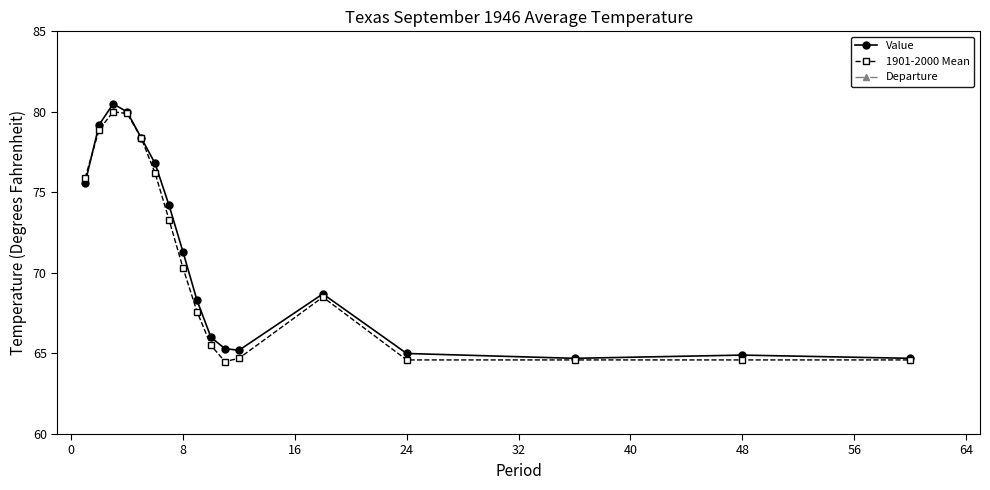

What is the value of the 1901-2000 Mean point at the 2nd from the left?

78.9